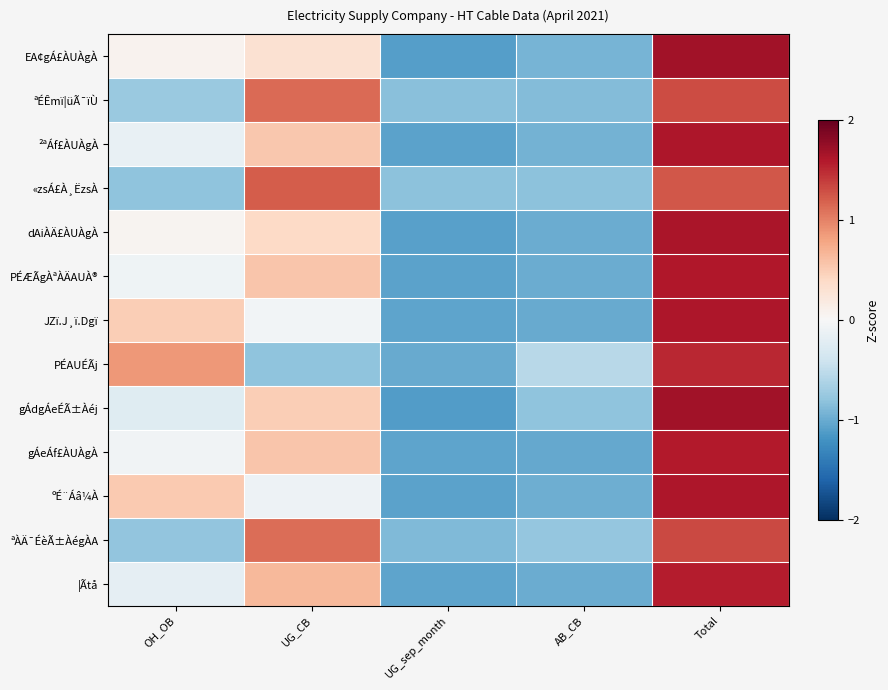

What is the spread (max minus min) of values at Total?

0.4